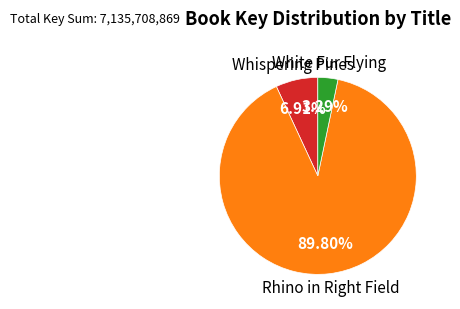

Is there any slice that represents more than half of the pie?

Yes